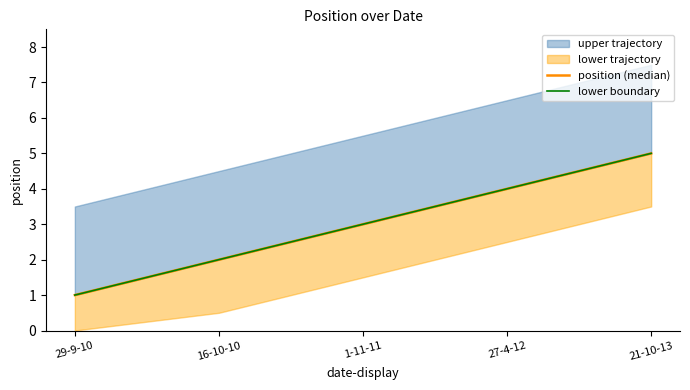

At which category is the sum across all series the highest?

21-10-13